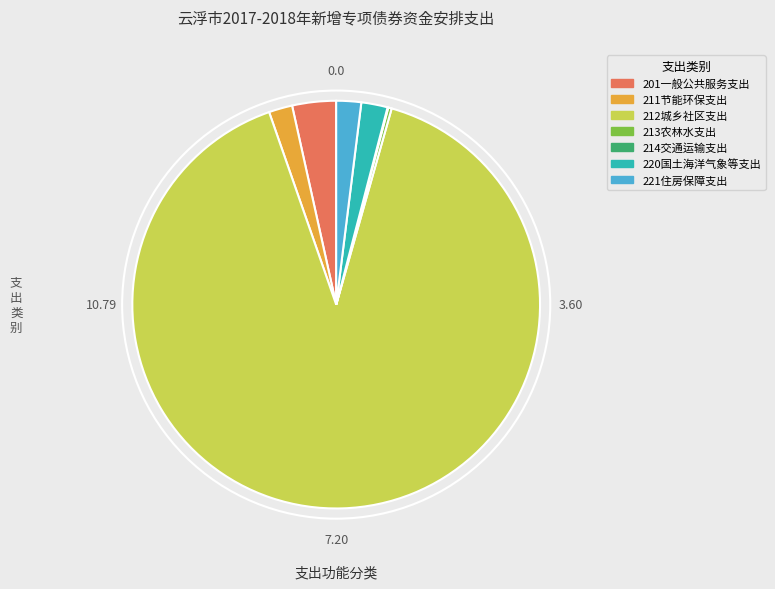

True or false: 212城乡社区支出 accounts for 90% of the total.

True